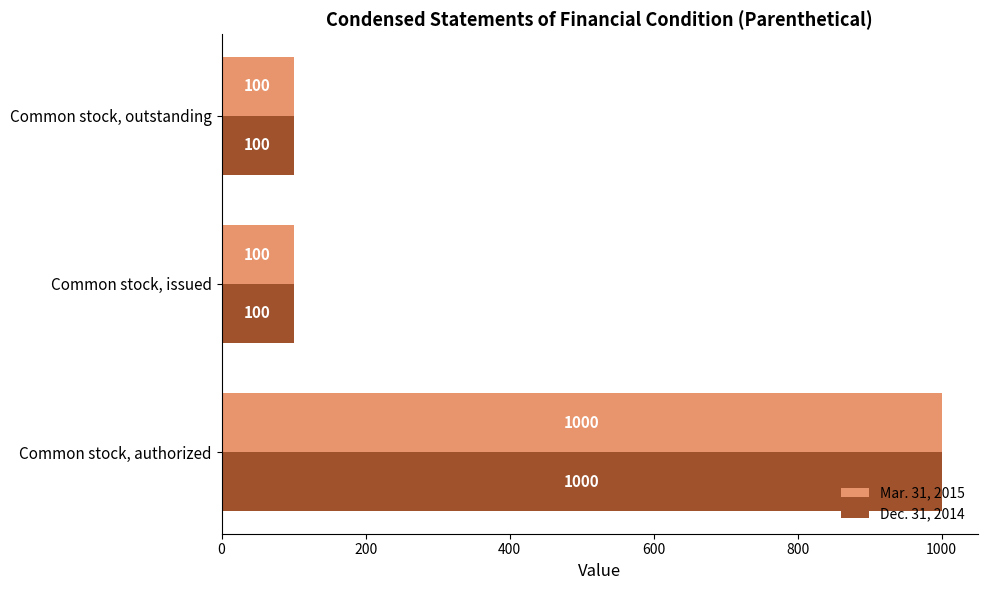

Is it true that Dec. 31, 2014 equals 157 at Common stock, outstanding?

False